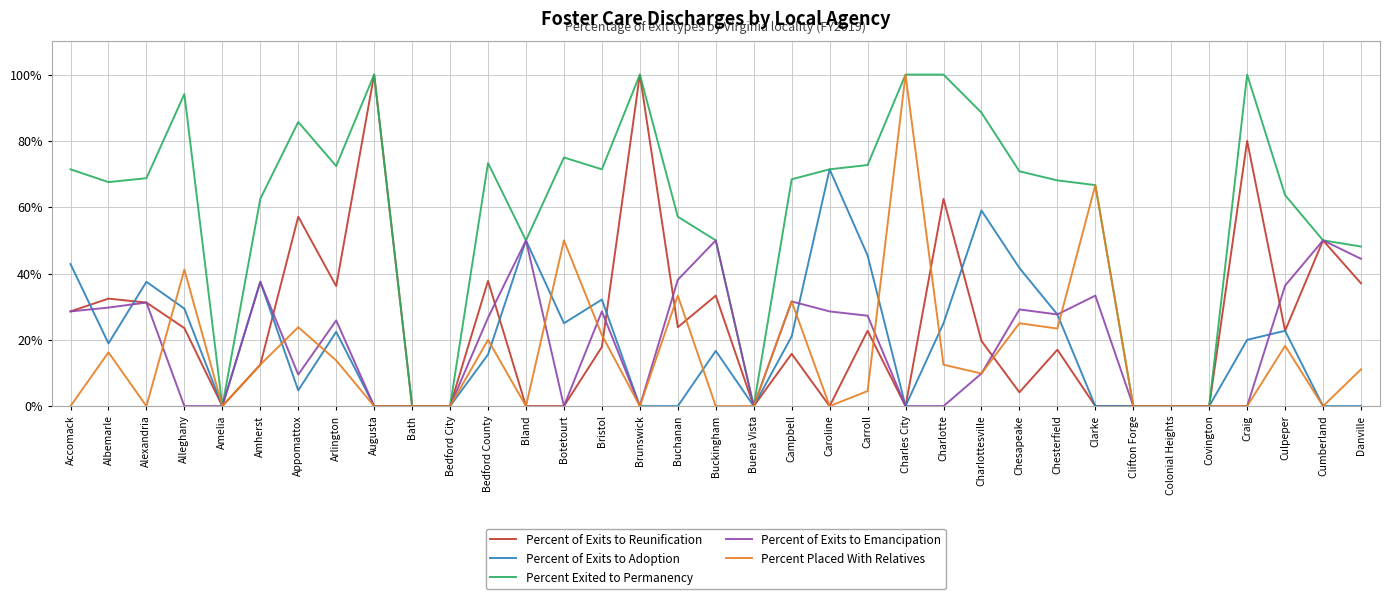

Which has a higher value, Cumberland or Colonial Heights?

Cumberland